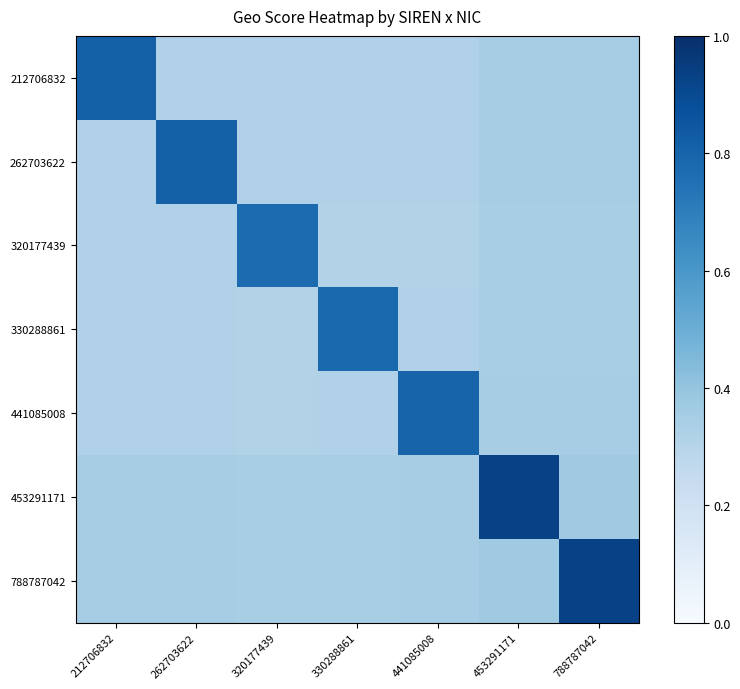

What is the difference between the highest and lowest values at 788787042?

0.6